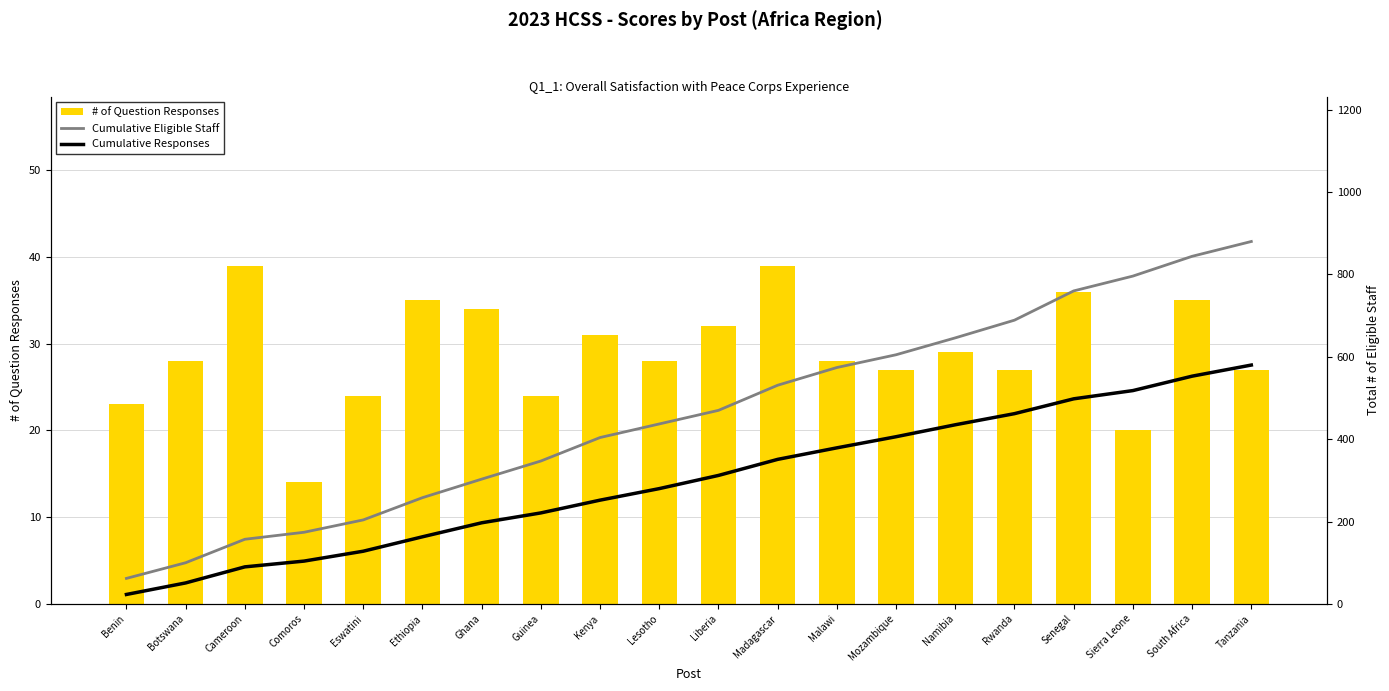

At which category is the sum across all series the highest?

Tanzania